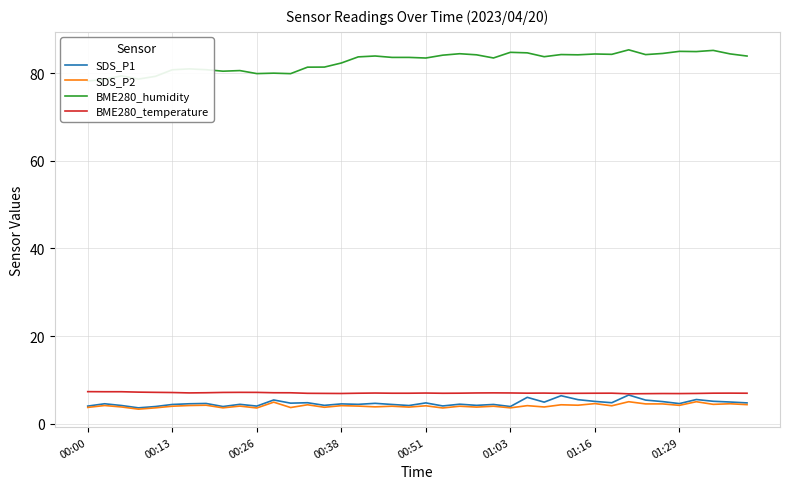

What are all the series names shown in the legend?

SDS_P1, SDS_P2, BME280_humidity, BME280_temperature